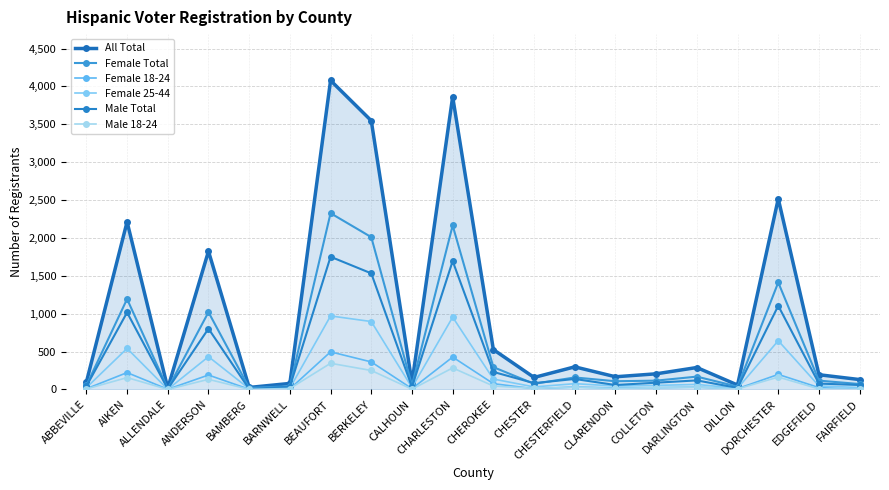

Which series has the largest total across all categories?

All Total